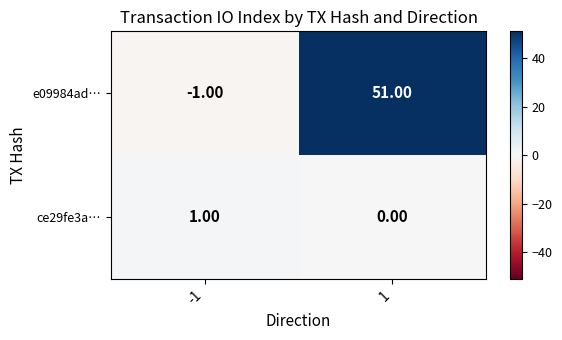

What is the sum of the e09984ad… values at -1 and 1?

50